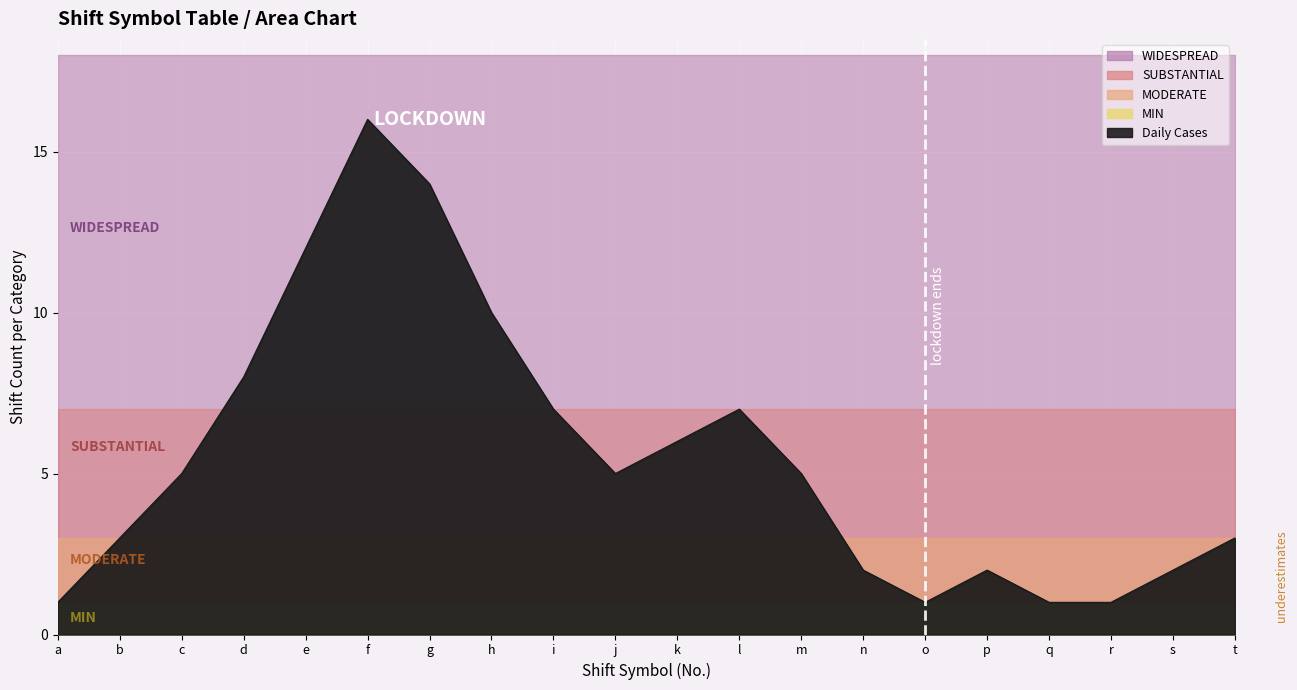

True or false: MIN has more than 0 interior local peaks.

False